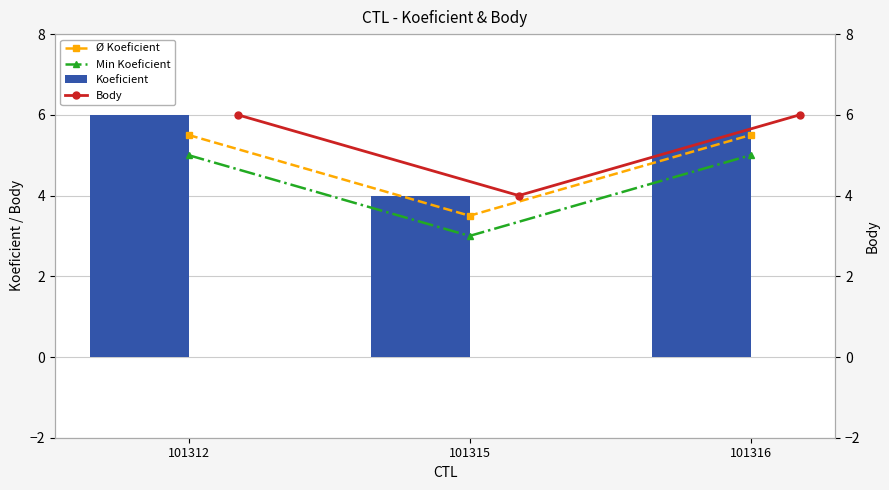

Is it true that Ø Koeficient equals 5.5 at 101312?

True